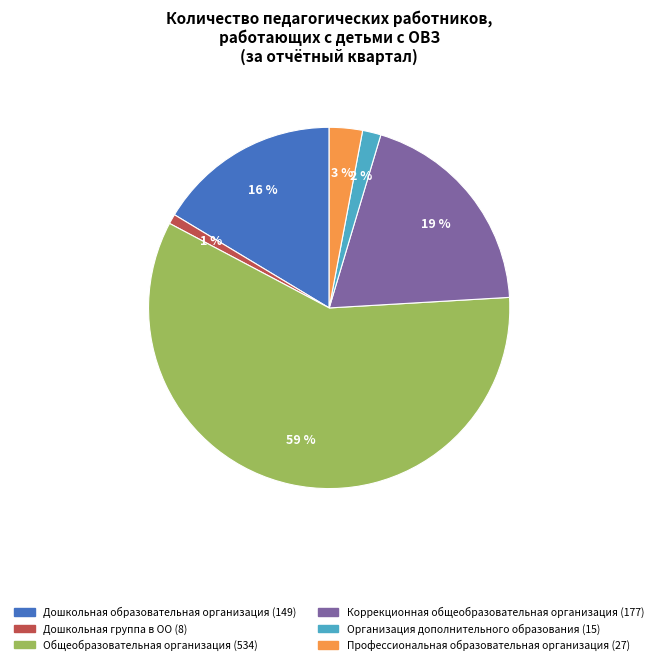

Is the sum of Общеобразовательная организация and Коррекционная общеобразовательная организация greater than half?

Yes